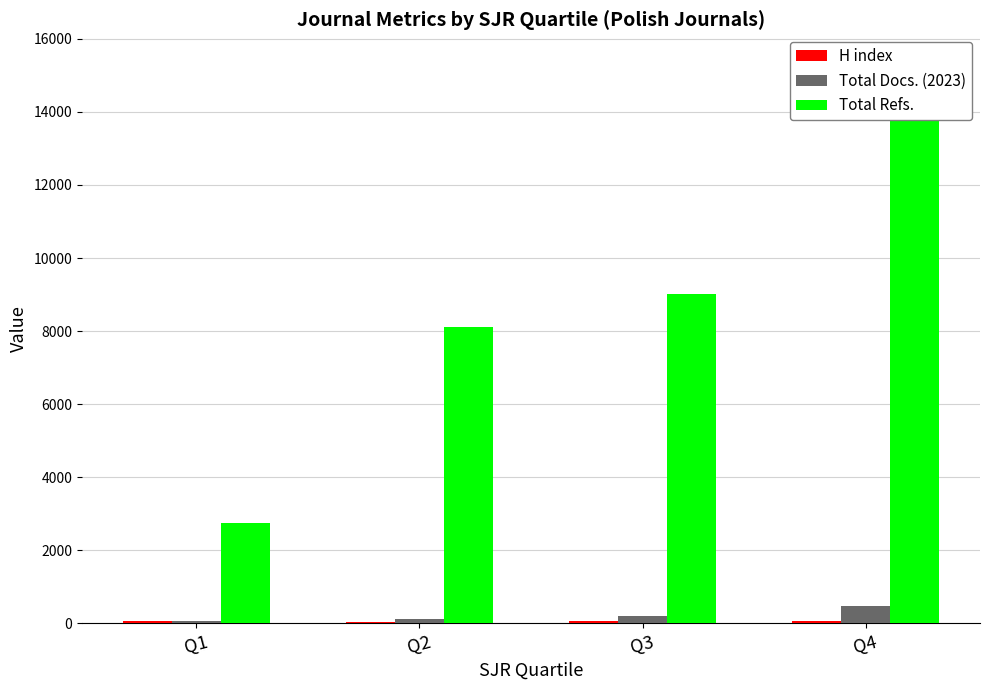

Reading right to left, transcribe all the data shown in this chart.

H index: Q4=56	Q3=60	Q2=25	Q1=51
Total Docs. (2023): Q4=478	Q3=213	Q2=107	Q1=56
Total Refs.: Q4=15358	Q3=9010	Q2=8118	Q1=2748